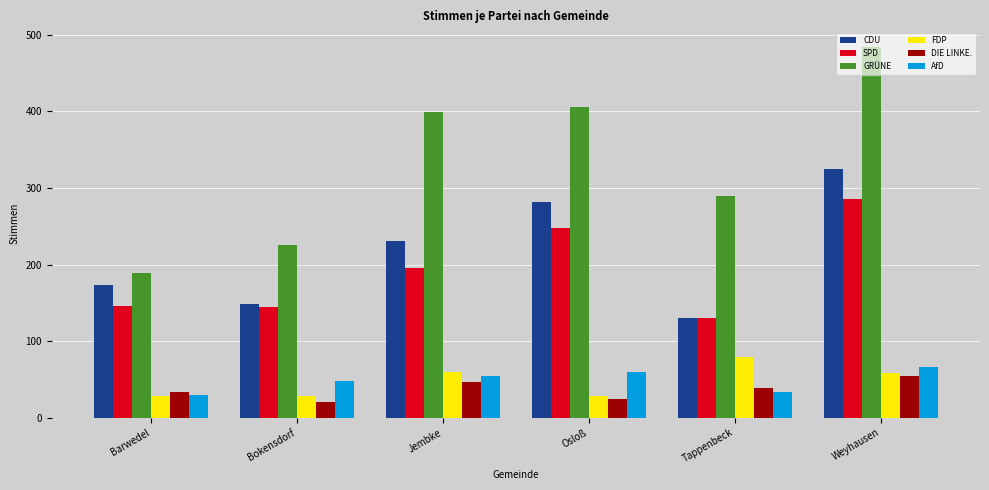

Where is SPD nearest to the value 208?

Jembke